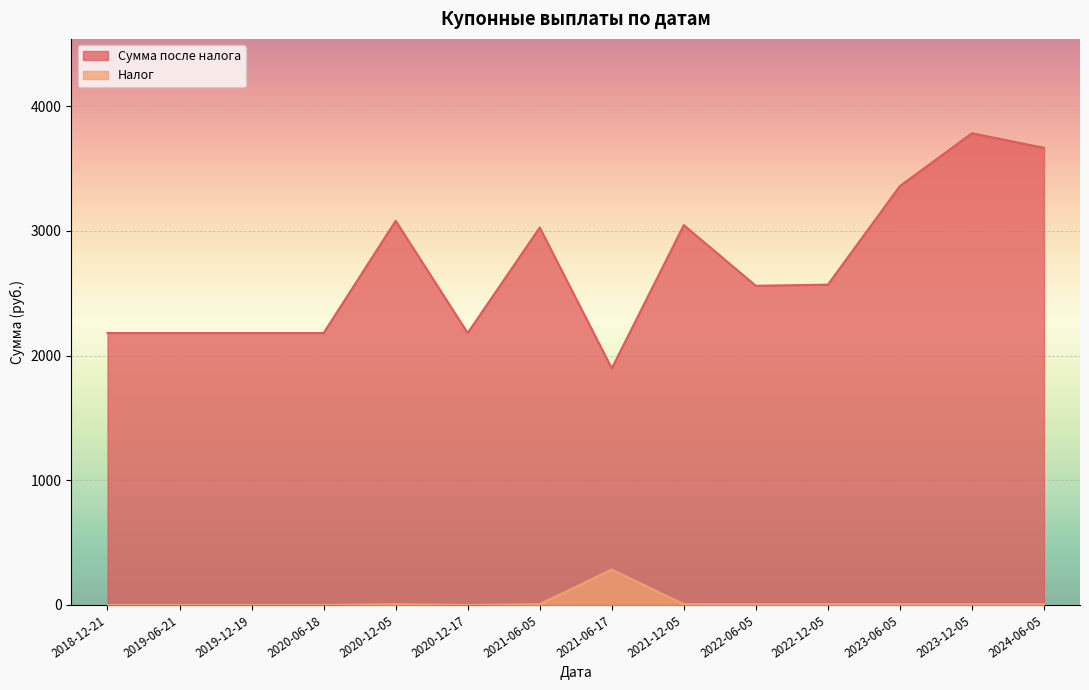

In Налог, how many points are lower than both neighbors (excluding endpoints)?

1